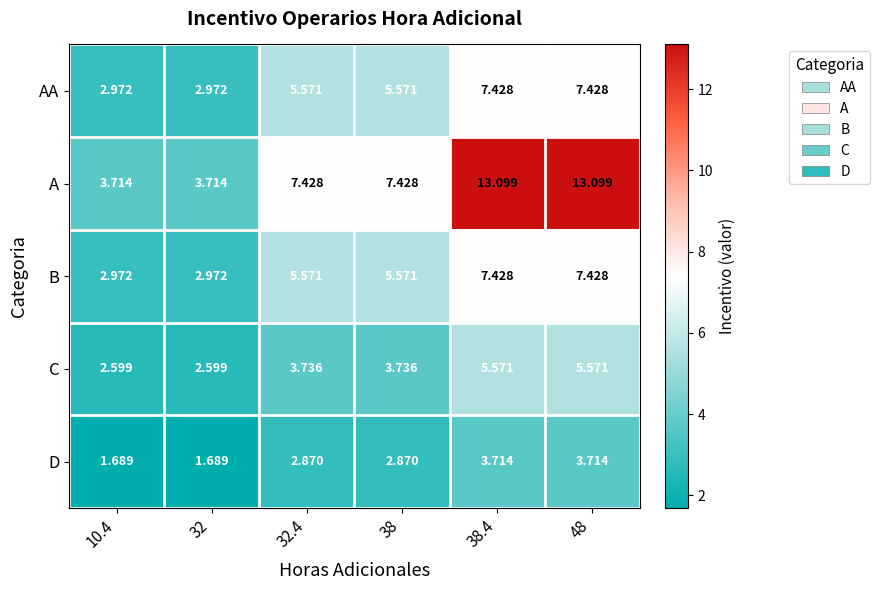

Which series has the widest spread of values?

A